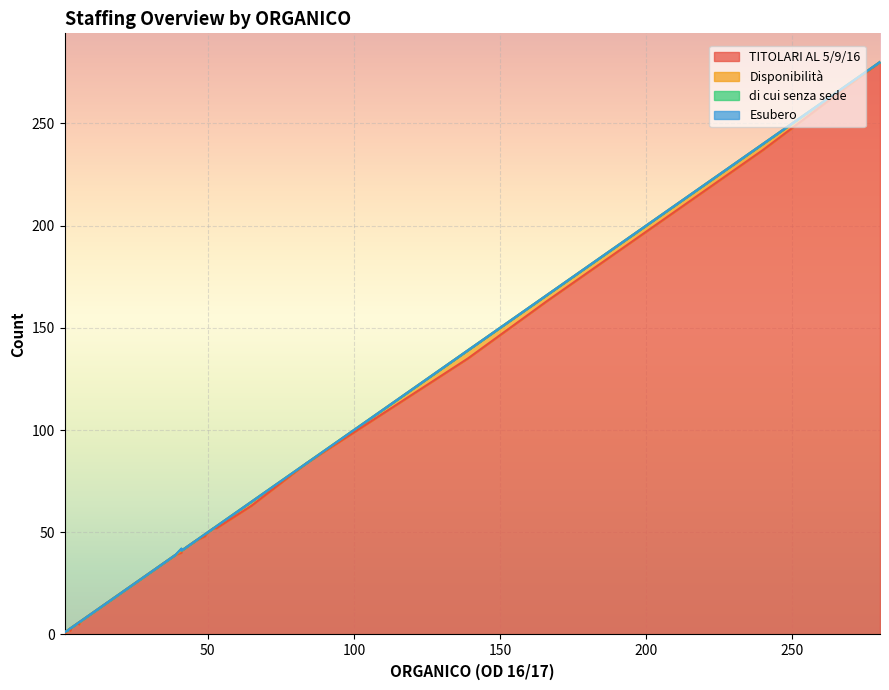

Which series has the largest total across all categories?

TITOLARI AL 5/9/16